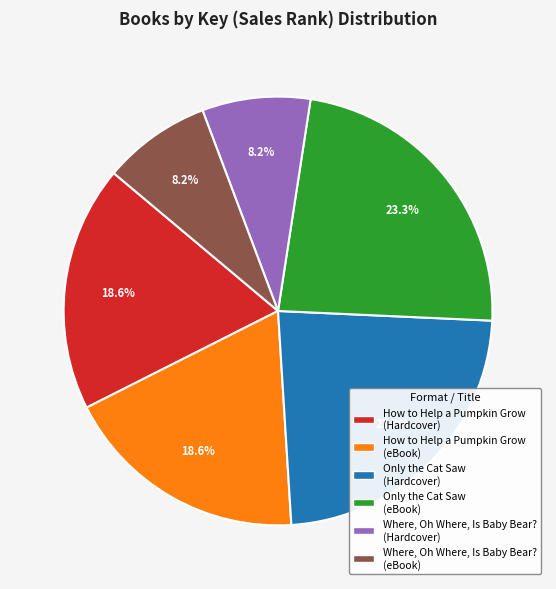

Is it true that Where, Oh Where, Is Baby Bear? (Hardcover) is 8% of the pie?

True